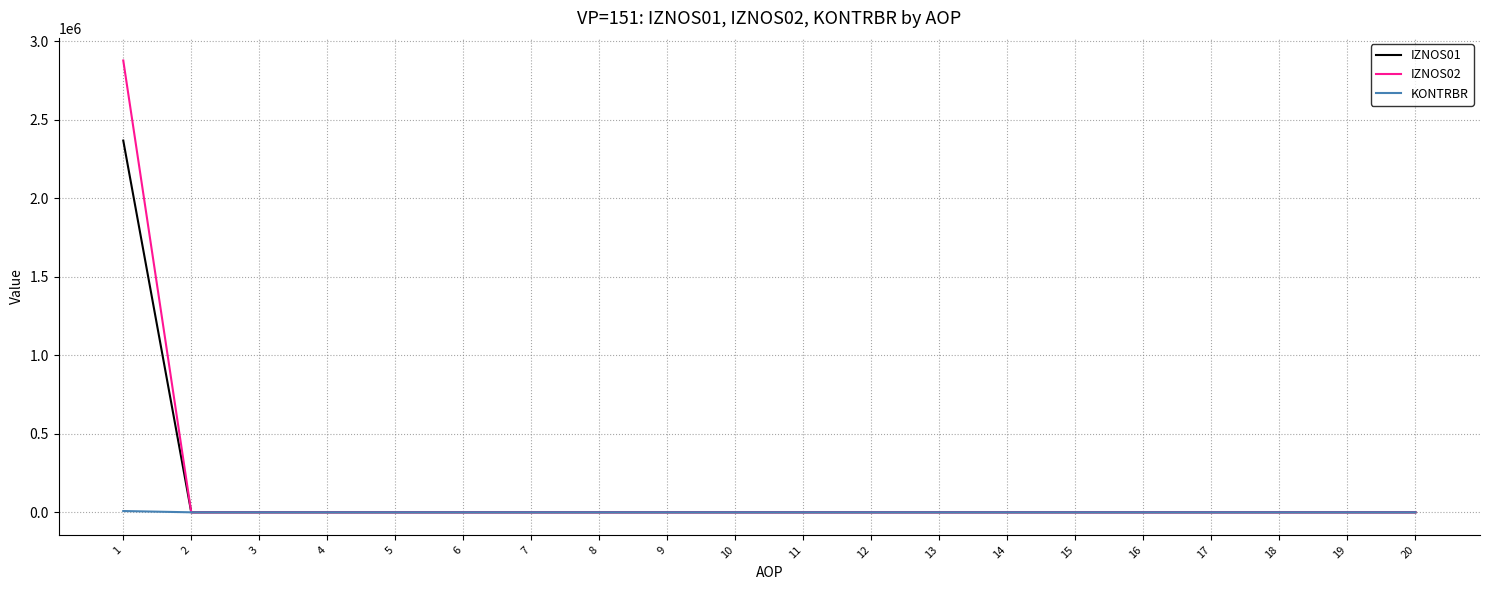

How many values in the IZNOS01 series exceed 0?

1